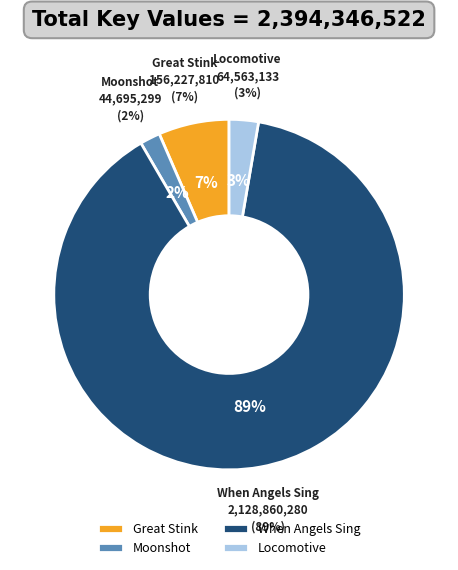

Rank the categories by value from highest to lowest.

When Angels Sing, Great Stink, Locomotive, Moonshot